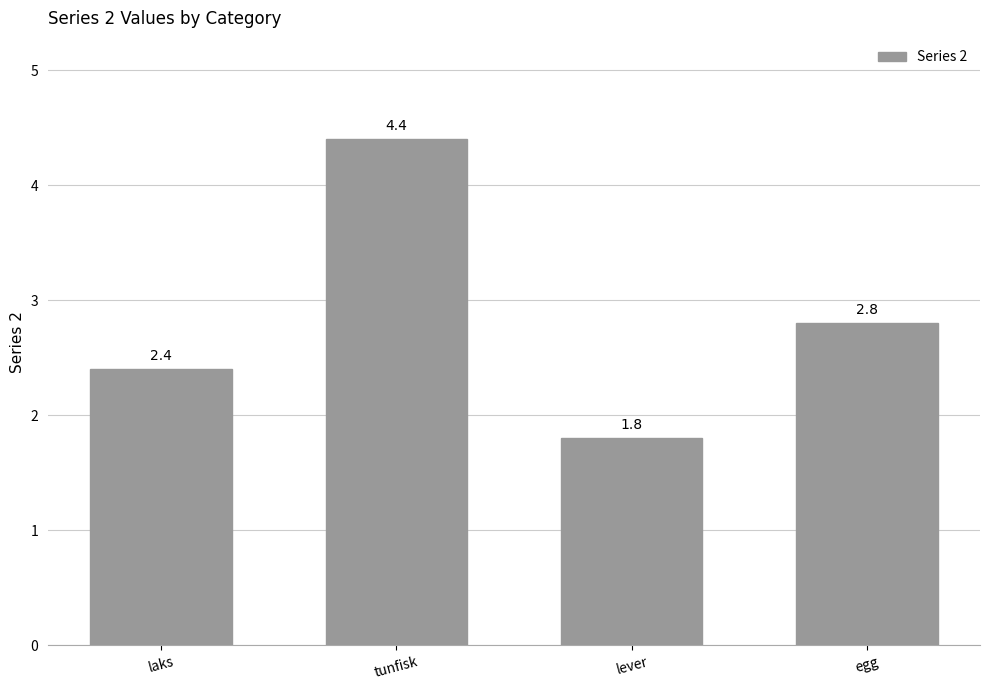

What is the average value?

2.9